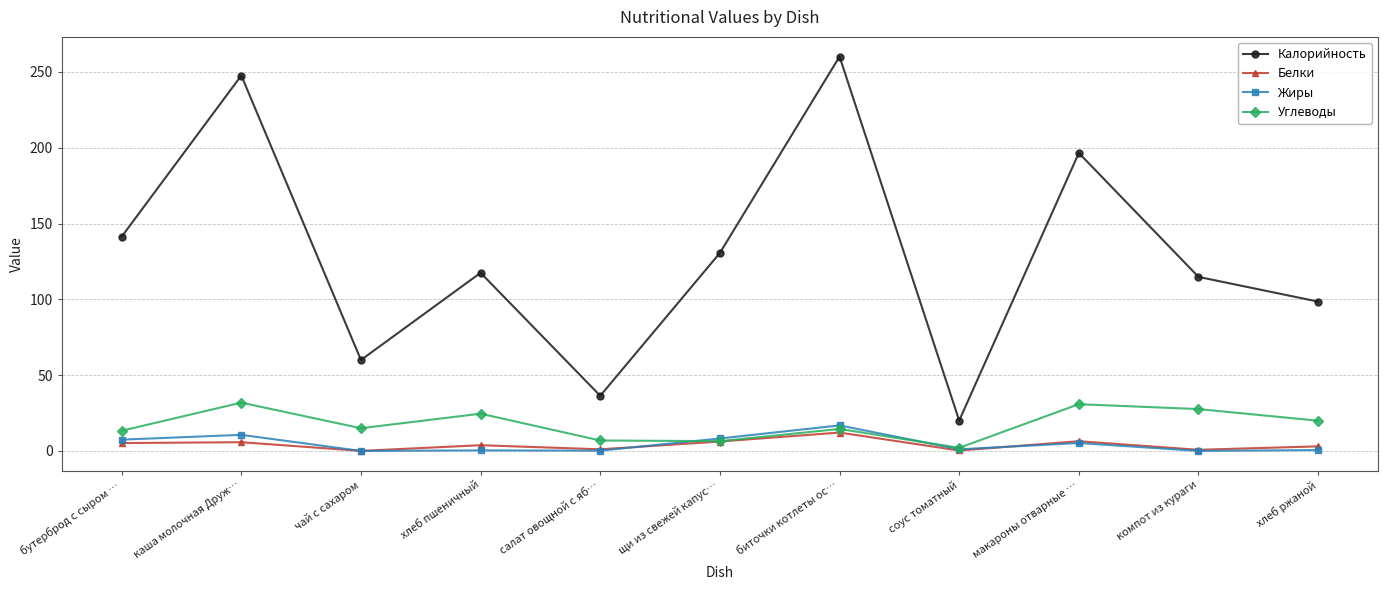

True or false: Жиры has more than 2 interior local peaks.

True